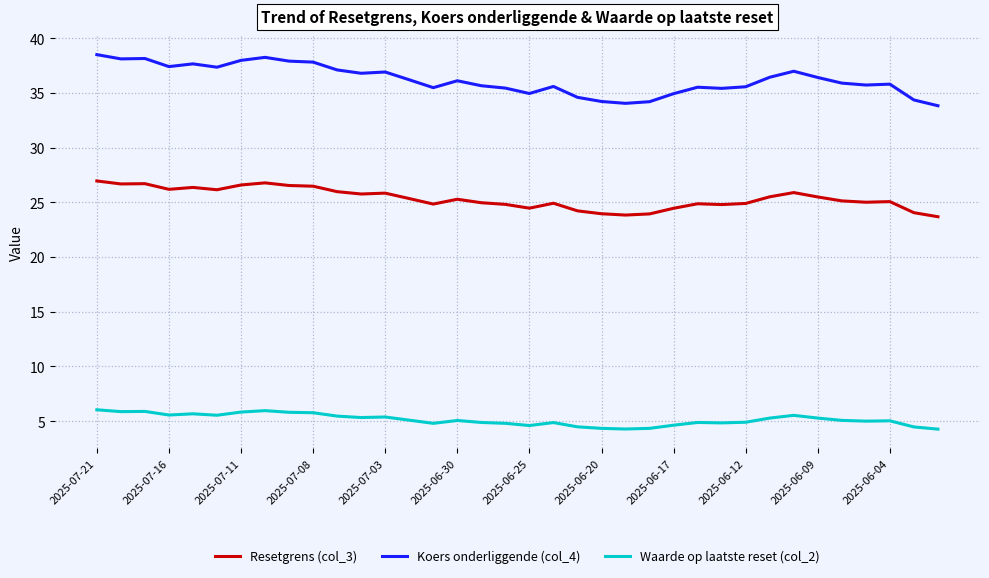

True or false: Resetgrens (col_3) and Koers onderliggende (col_4) cross at least once.

False